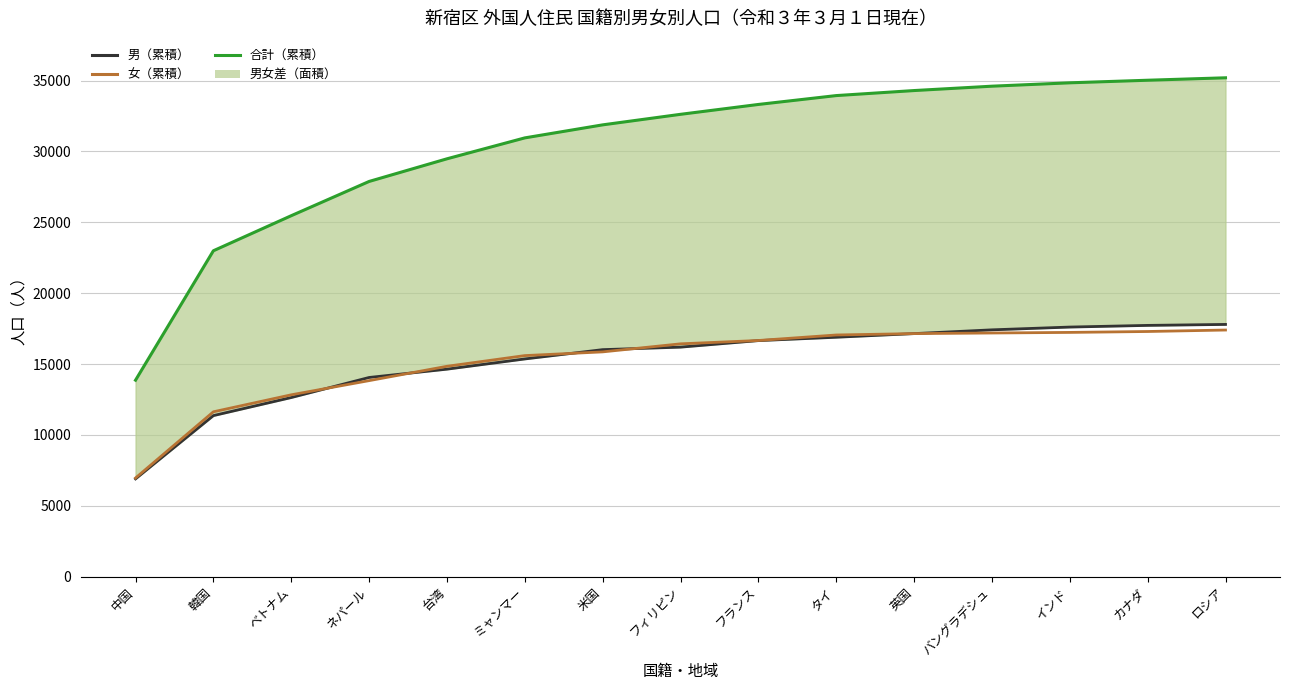

What position from the left is ネパール?

4